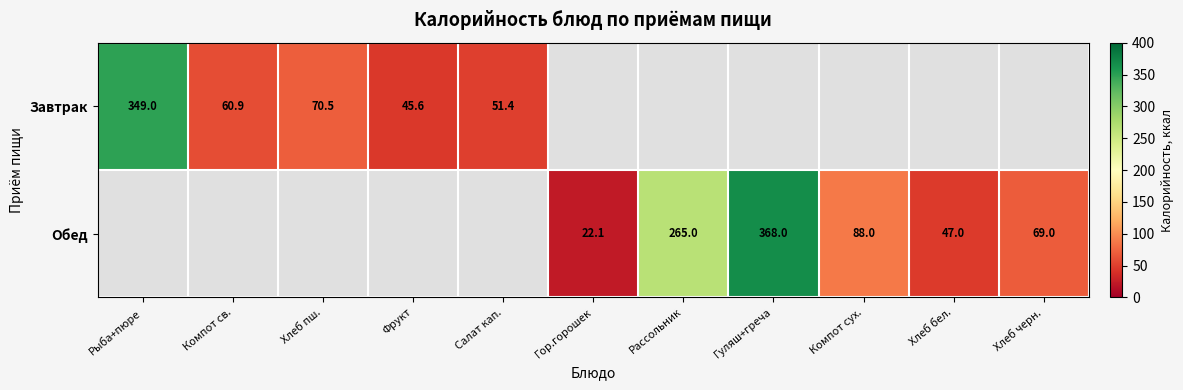

Is the value of Обед at Компот сух. greater than the value of Завтрак at Салат кап.?

Yes